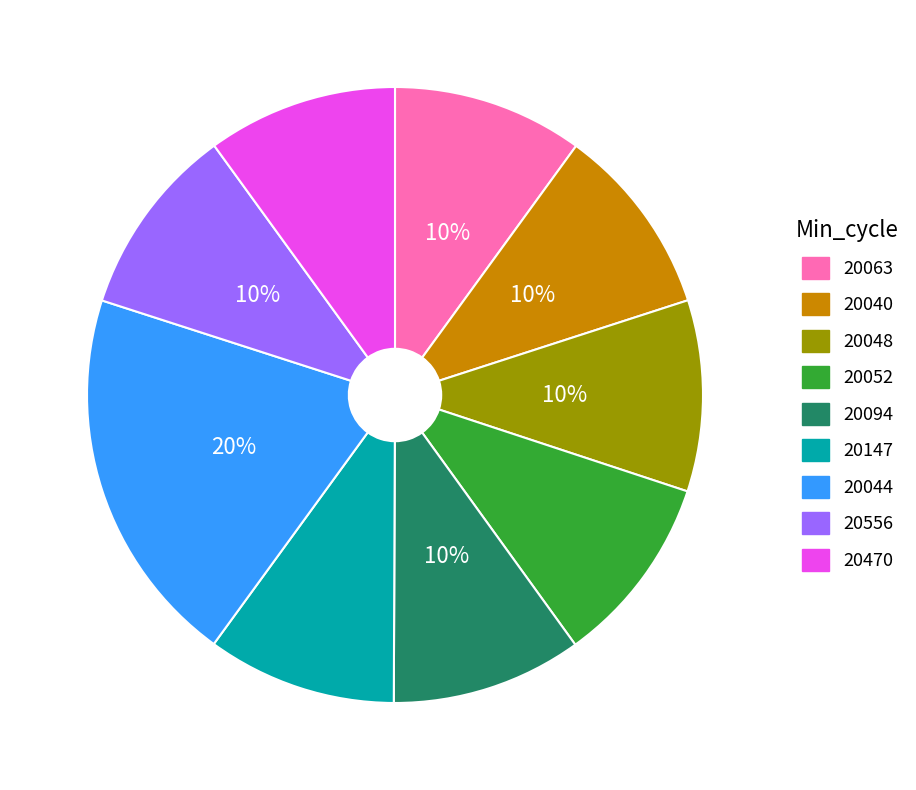

Count the number of slices in the pie.

9